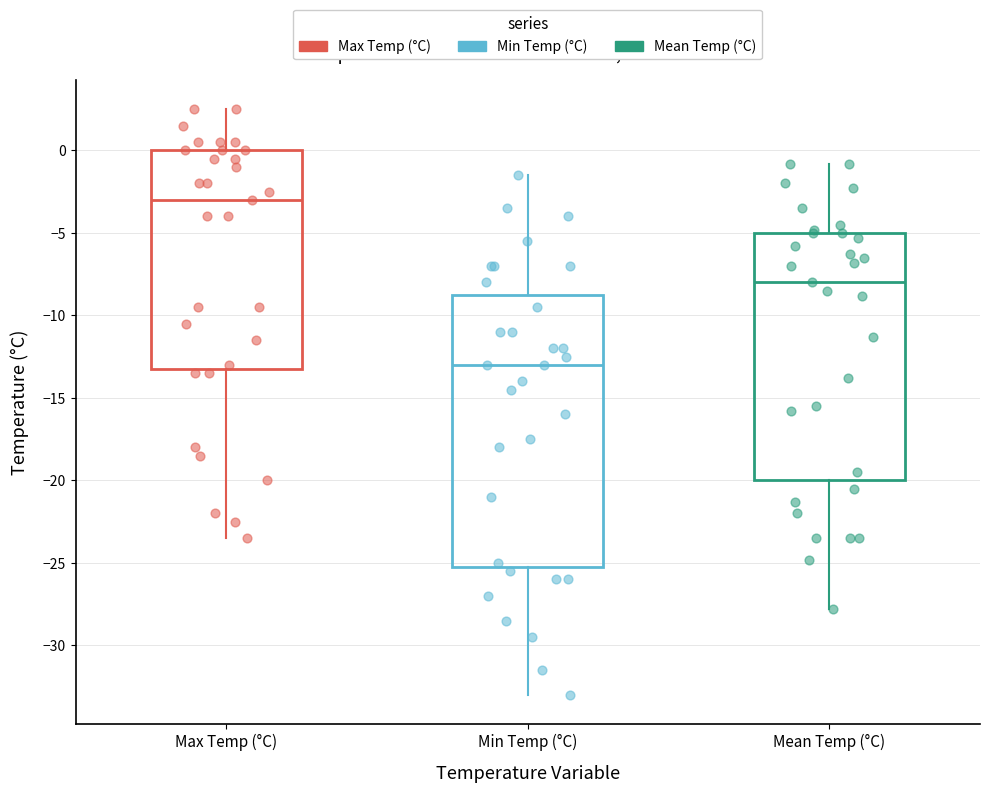

Reading left to right, read every box against the y-axis: the position of its median line, the range the box covers, and the ends of its whiskers. The values are not printed on the chart, so give them approximately, as read against the axis.

Max Temp (°C): median -3.0, box -13.0 to 0.0, whiskers -23.5 to 2.5
Min Temp (°C): median -13.0, box -25.0 to -8.5, whiskers -33.0 to -1.5
Mean Temp (°C): median -8.0, box -20.0 to -5.0, whiskers -28.0 to -1.0